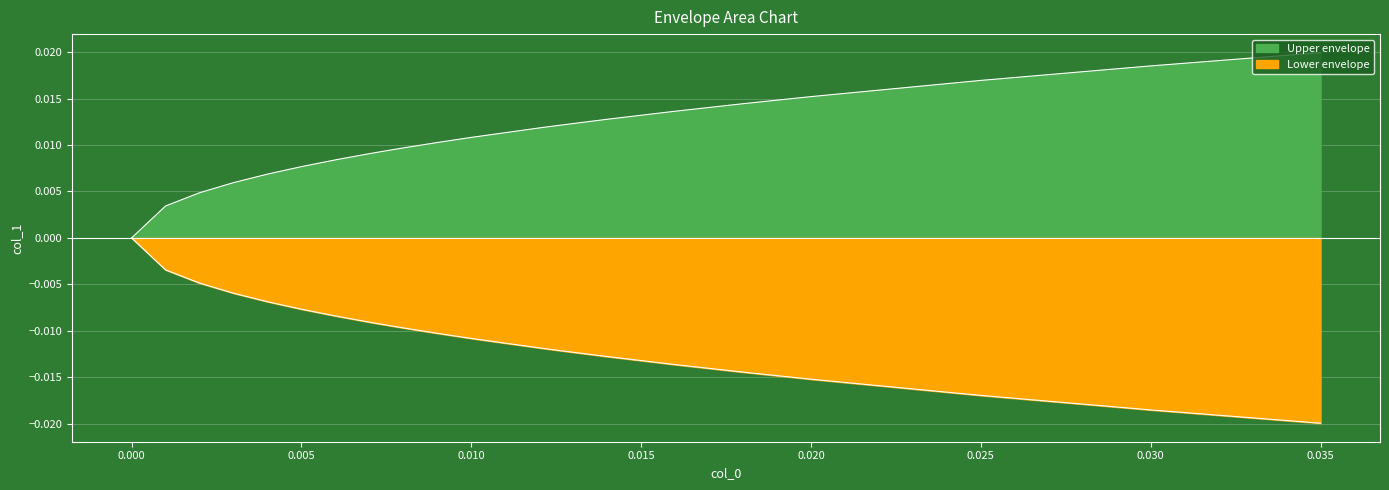

Which series has the largest total across all categories?

Upper envelope